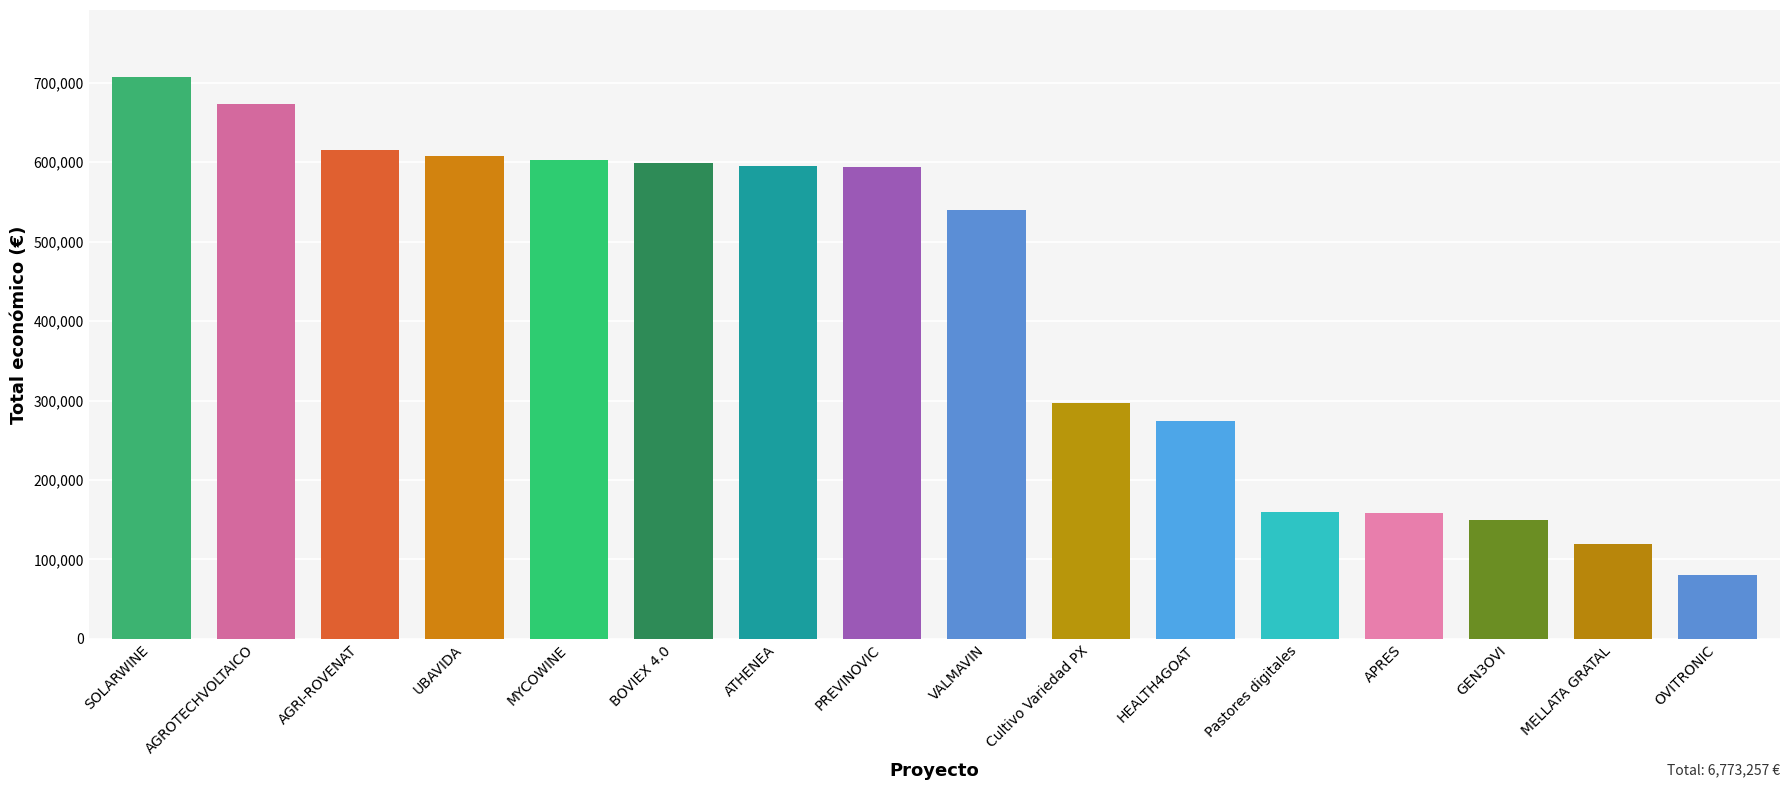

What is the label of the 1st bar from the right?

OVITRONIC